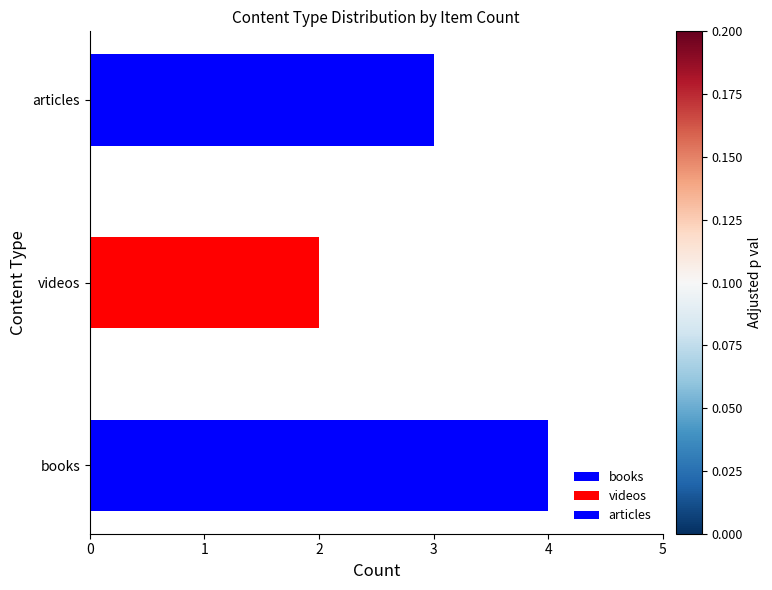

List the labels in order of value, largest first.

books, articles, videos